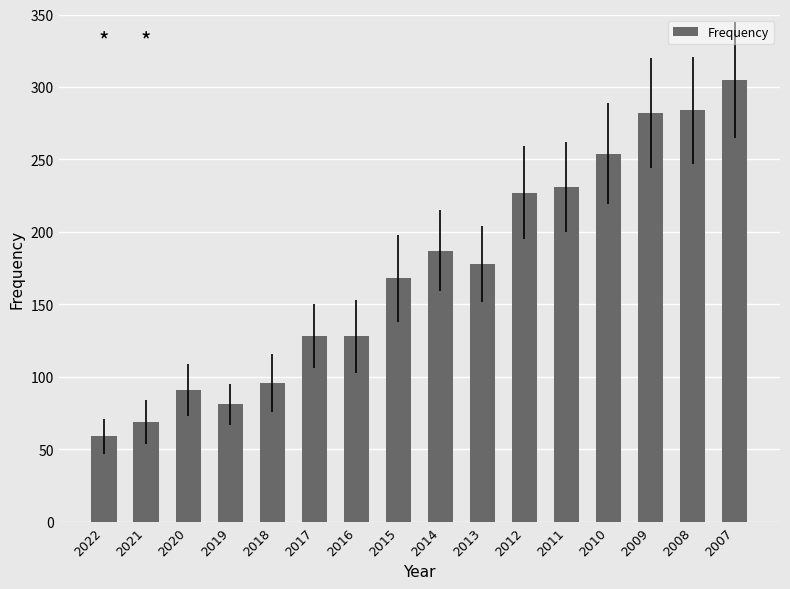

Does the chart contain stacked bars?

No